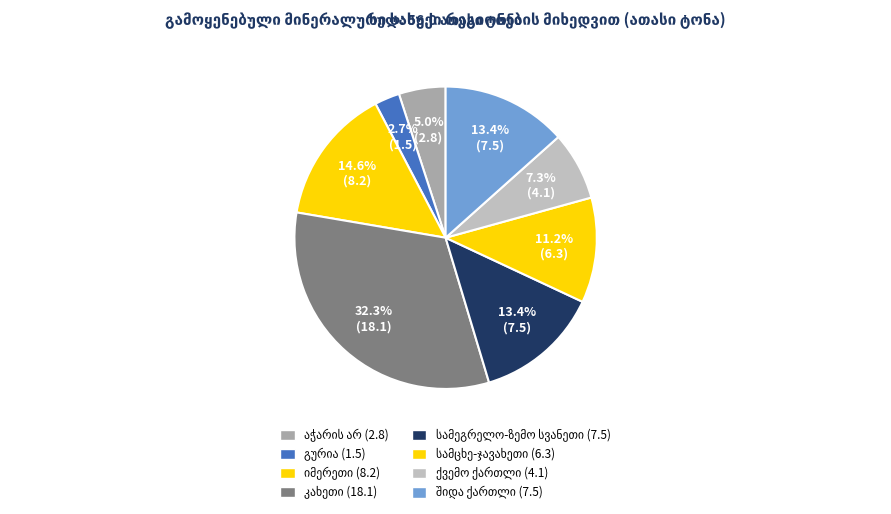

Rank the categories by value from lowest to highest.

გურია, აჭარის არ, ქვემო ქართლი, სამცხე-ჯავახეთი, სამეგრელო-ზემო სვანეთი, შიდა ქართლი, იმერეთი, კახეთი